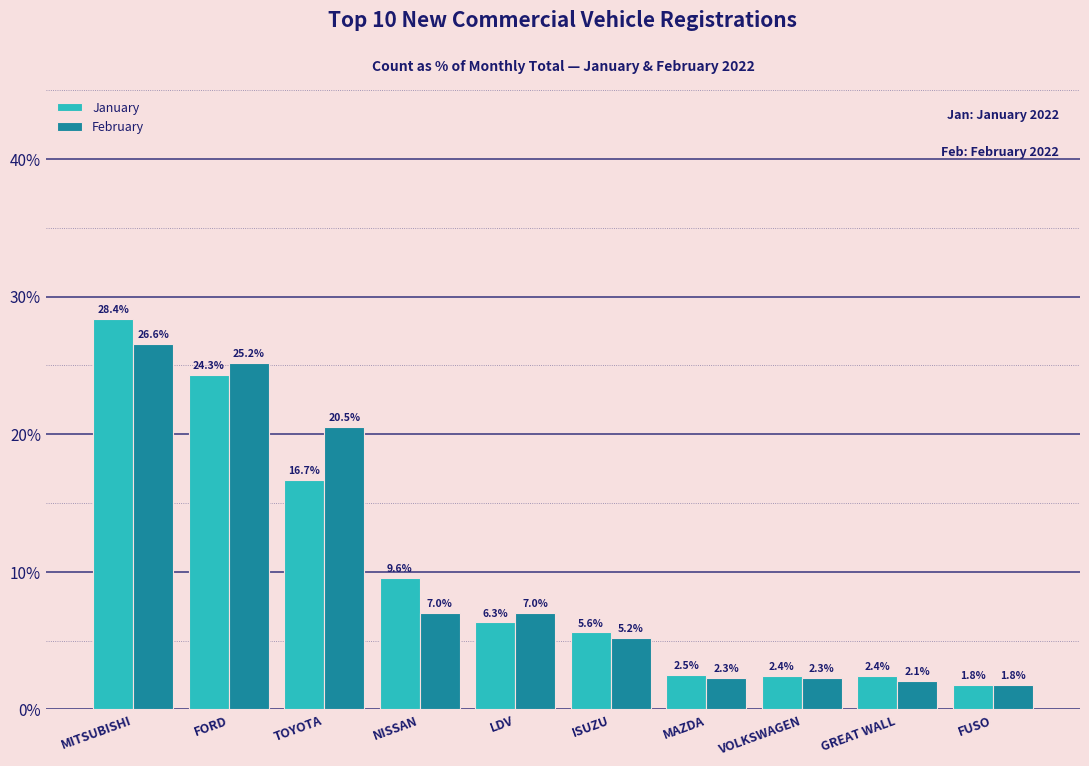

Reading left to right, what are all the values shown in this chart?

January: MITSUBISHI=28.4	FORD=24.3	TOYOTA=16.7	NISSAN=9.6	LDV=6.3	ISUZU=5.6	MAZDA=2.5	VOLKSWAGEN=2.4	GREAT WALL=2.4	FUSO=1.8
February: MITSUBISHI=26.6	FORD=25.2	TOYOTA=20.5	NISSAN=7.0	LDV=7.0	ISUZU=5.2	MAZDA=2.3	VOLKSWAGEN=2.3	GREAT WALL=2.1	FUSO=1.8